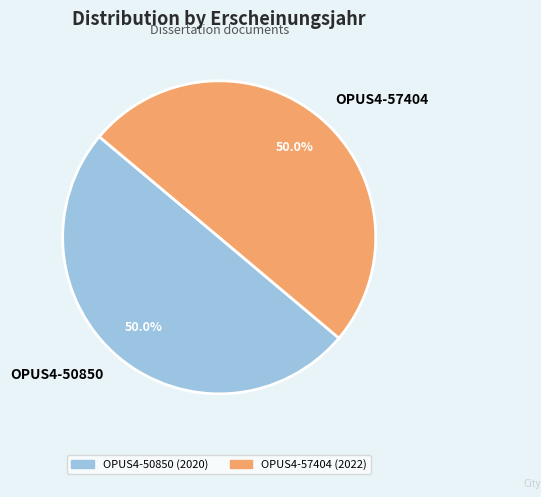

The OPUS4-50850 slice represents 63% of the pie. True or false?

False